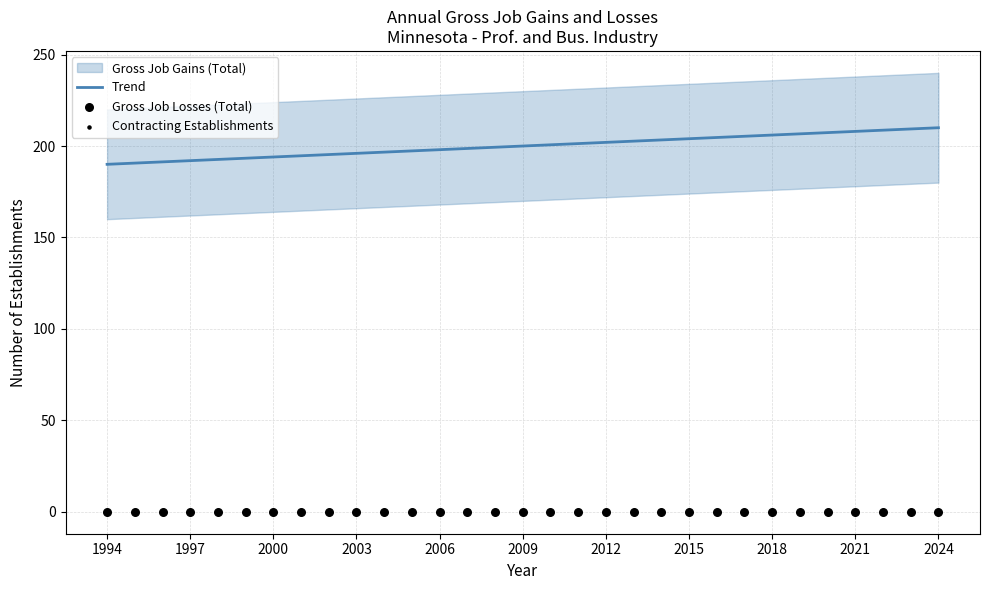

Is it true that Trend equals 274.8 at 2009?

False